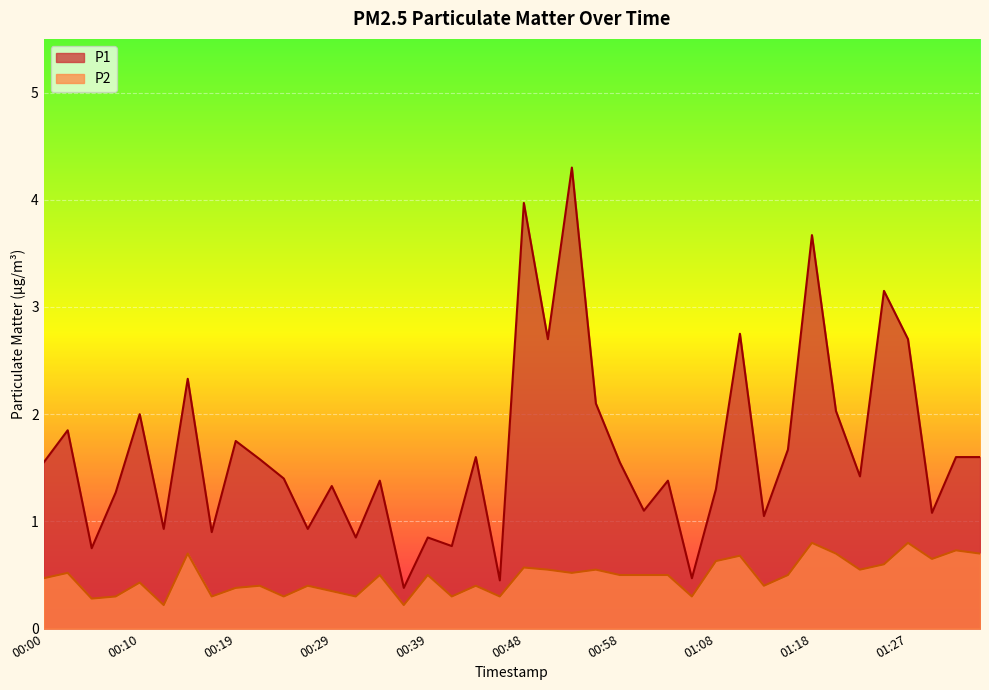

Does the chart display data point markers on the line(s)?

No